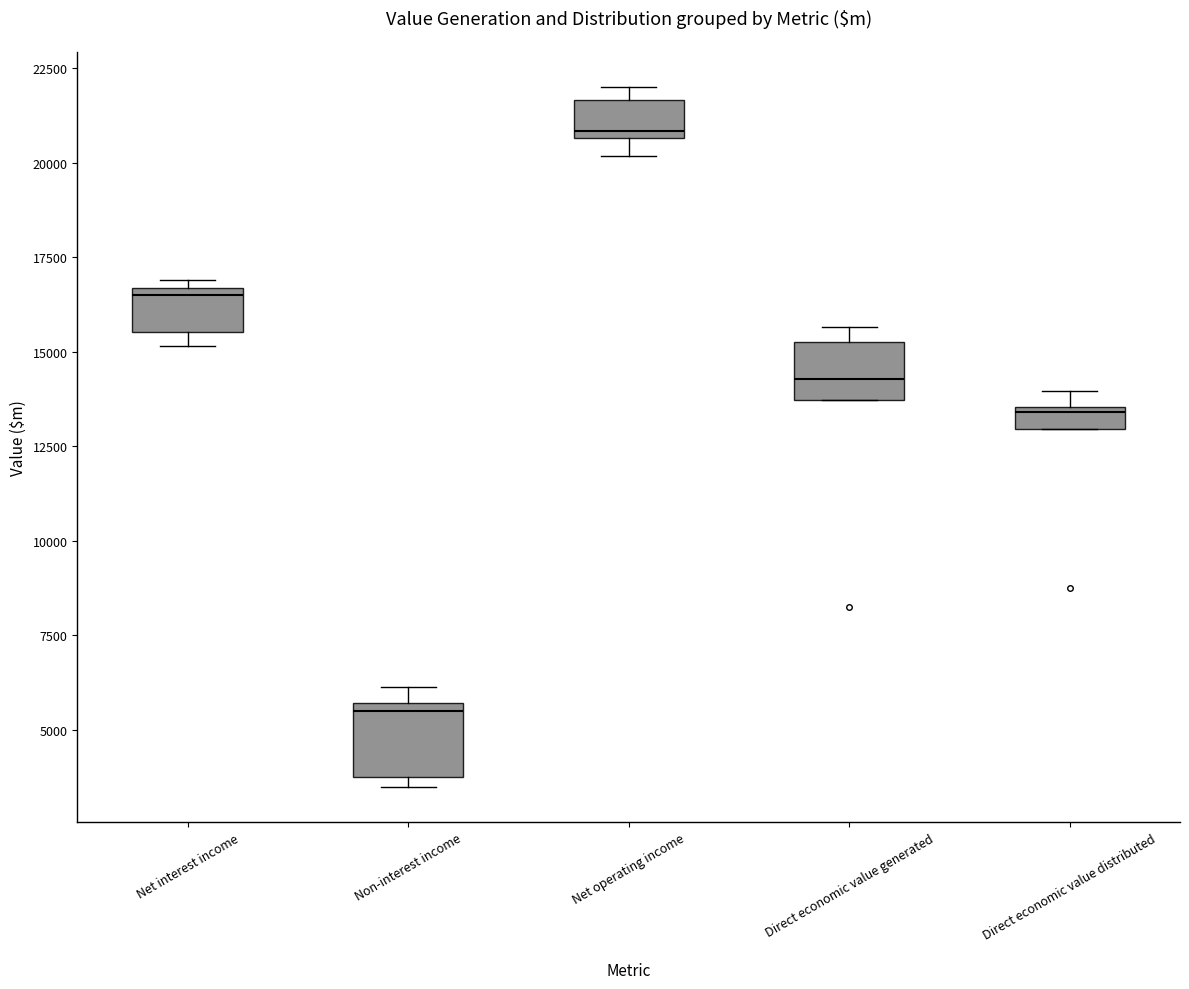

Where does the median line of the box for Net operating income sit on the y-axis? The values are not printed on the chart, so give them approximately, as read against the axis.

21000